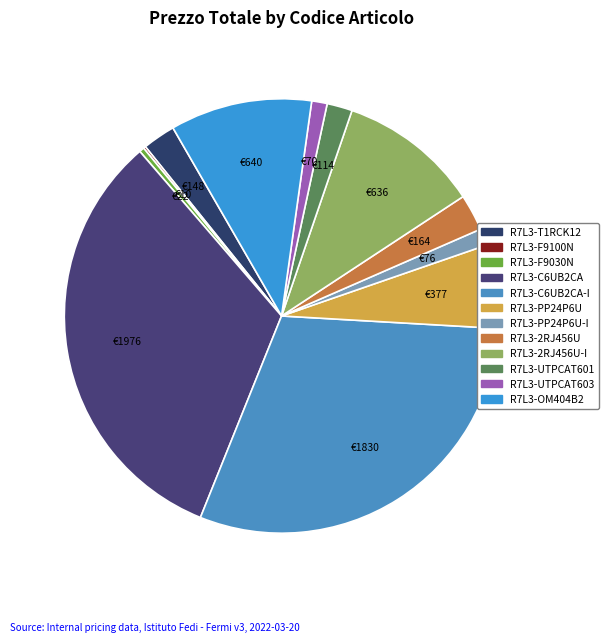

What is the smallest slice in the pie chart?

R7L3-F9100N